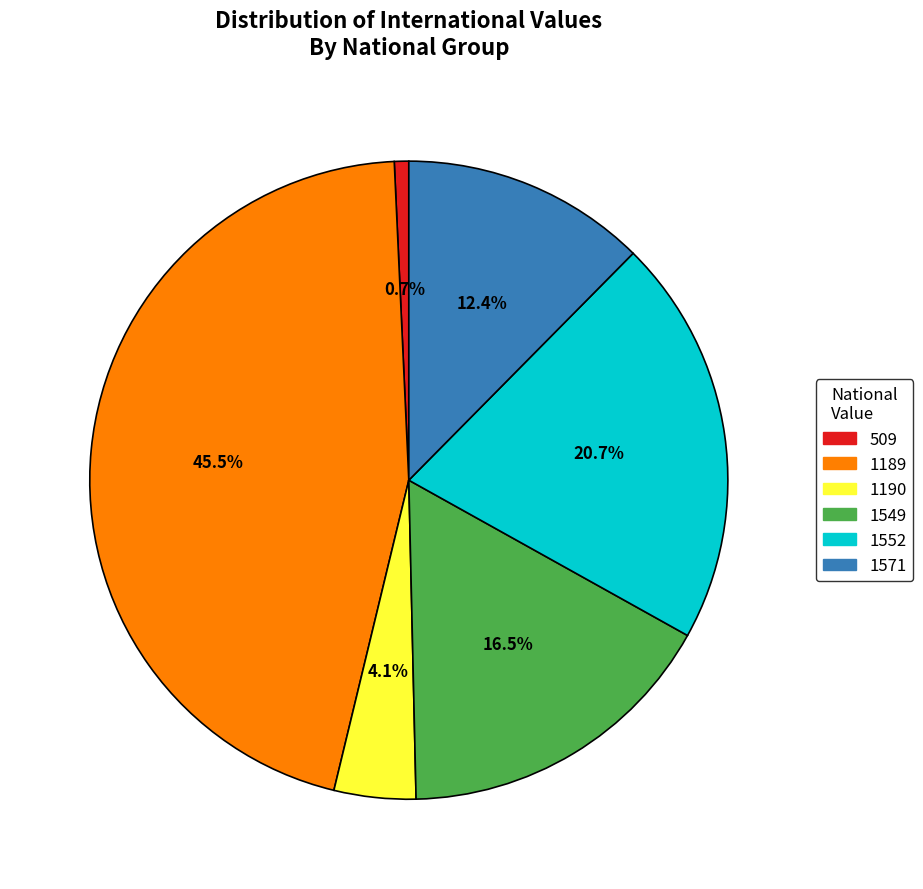

How many slices are in this pie chart?

6